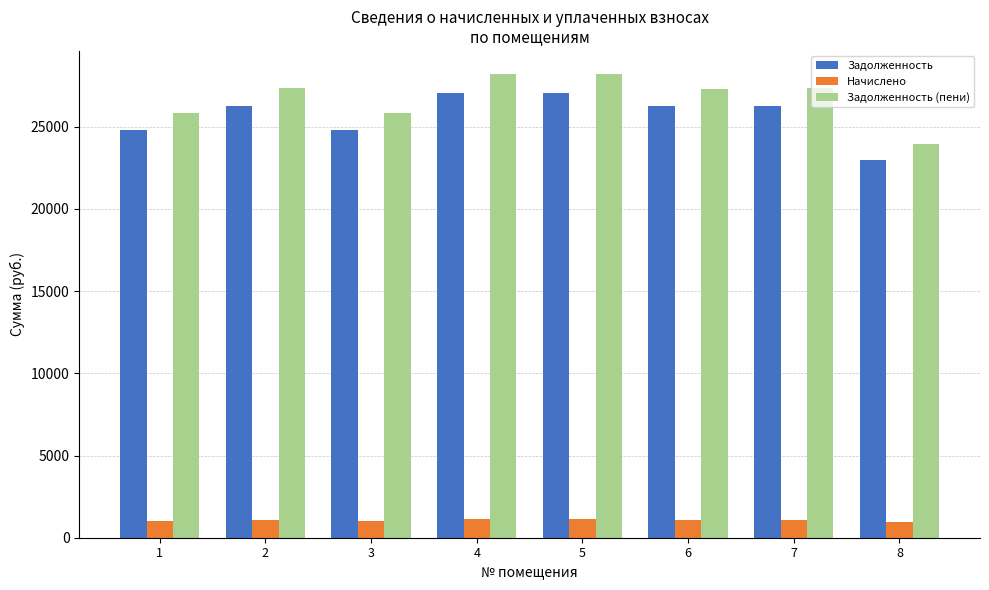

Is the value of Задолженность at 1 greater than the value of Начислено at 5?

Yes